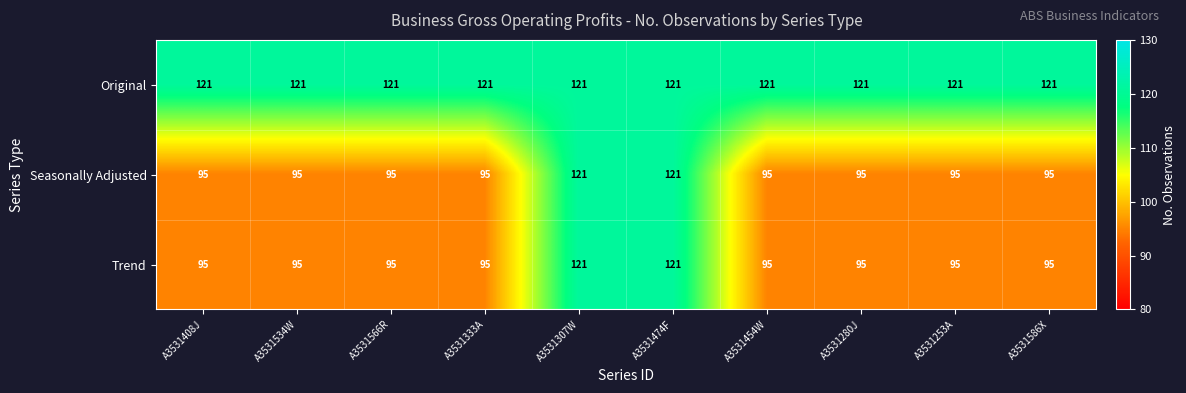

Is it true that Original equals 121 at A3531307W?

True